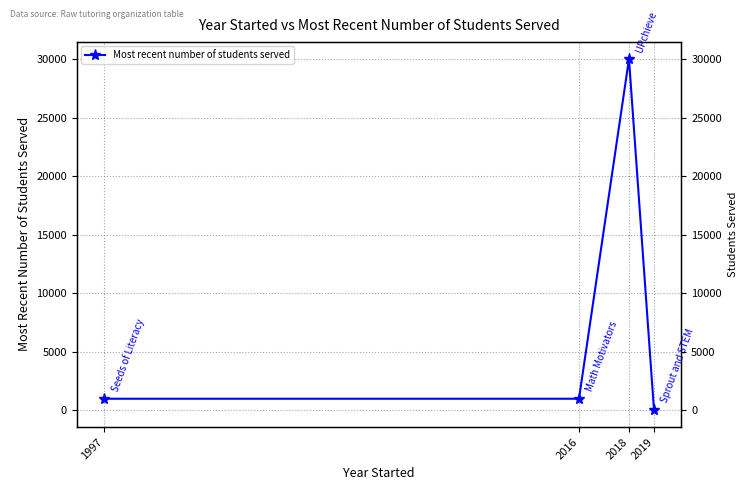

How many values are below 1000?

1